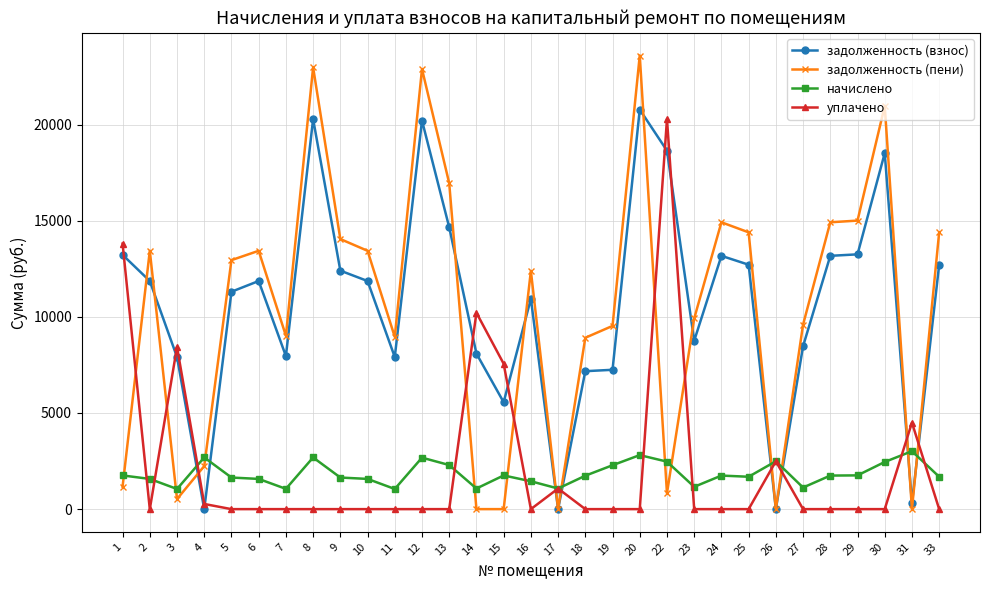

Which category has the highest value across all series?

20